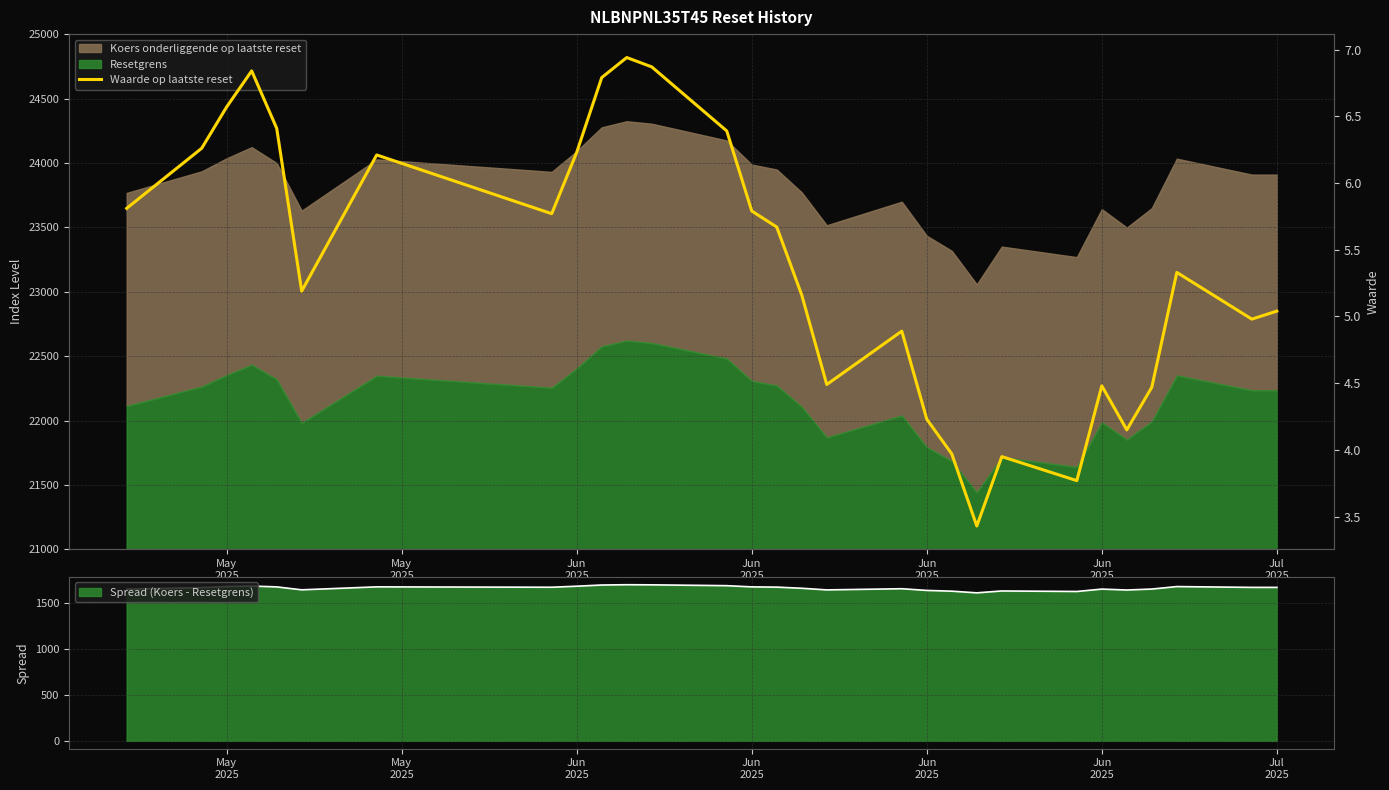

What is the change in value from May
2025 to Jun
2025?

+0.6